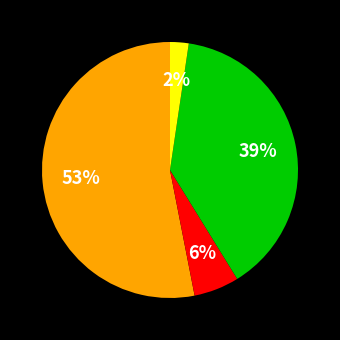

Does any single category account for the majority?

Yes